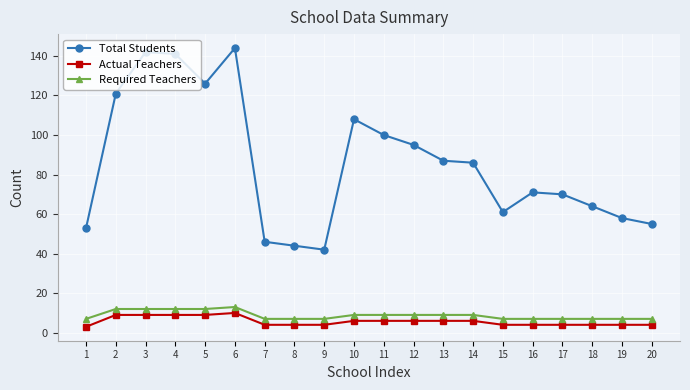

Where is Total Students nearest to the value 93?

12